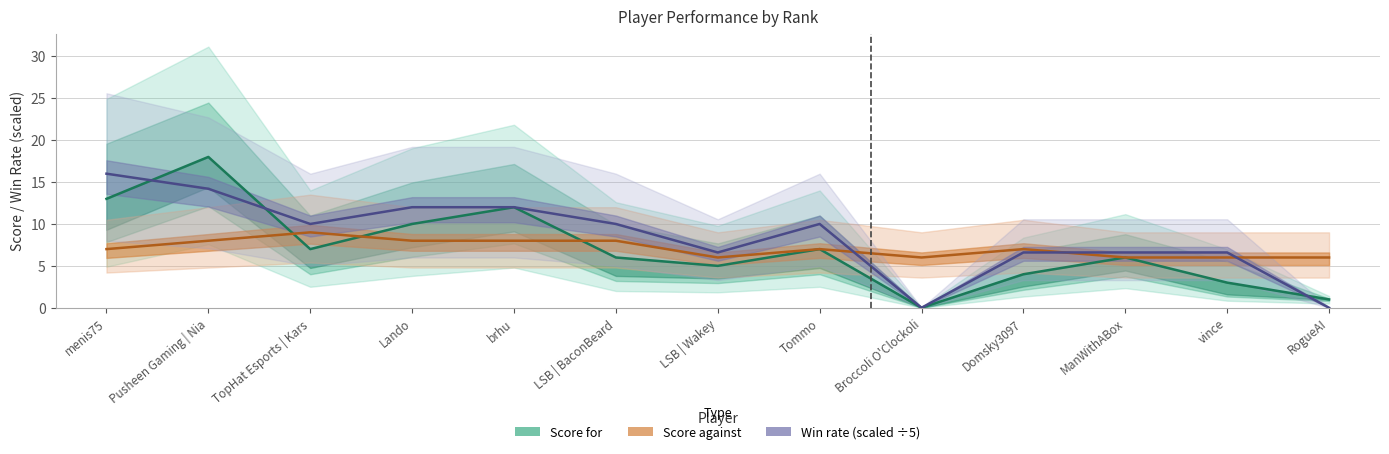

Which series changed the most between Pusheen Gaming | Nia and ManWithABox?

Score for